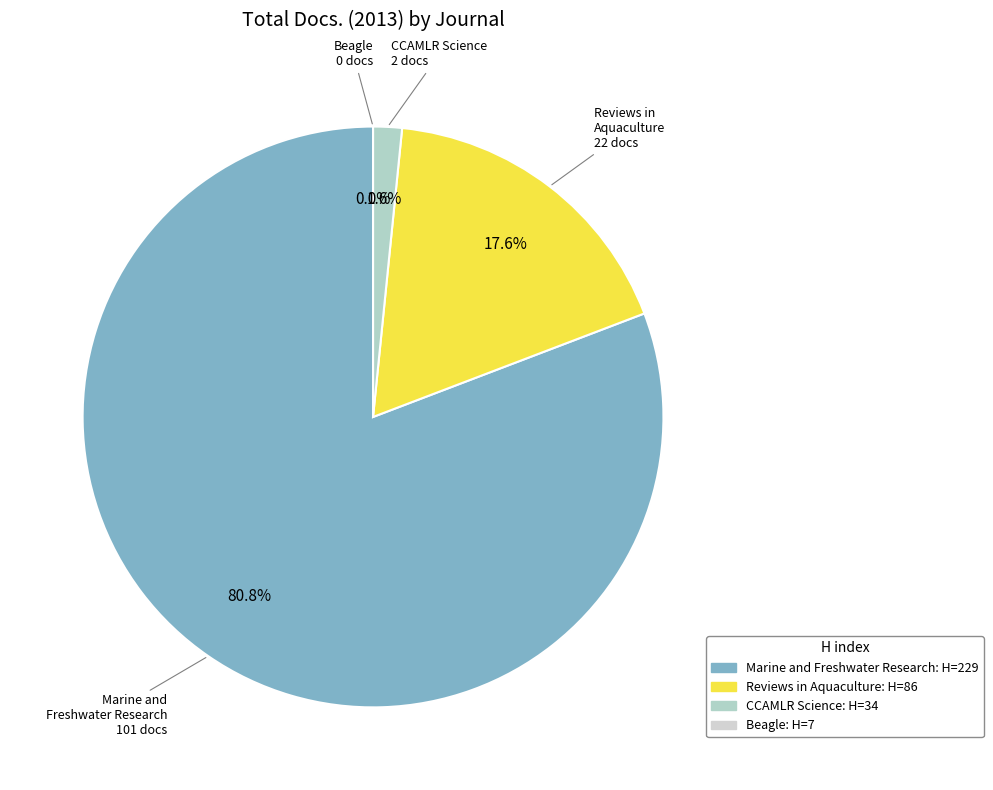

To the nearest percent, what is the difference between the largest and smallest slice percentages?

81%